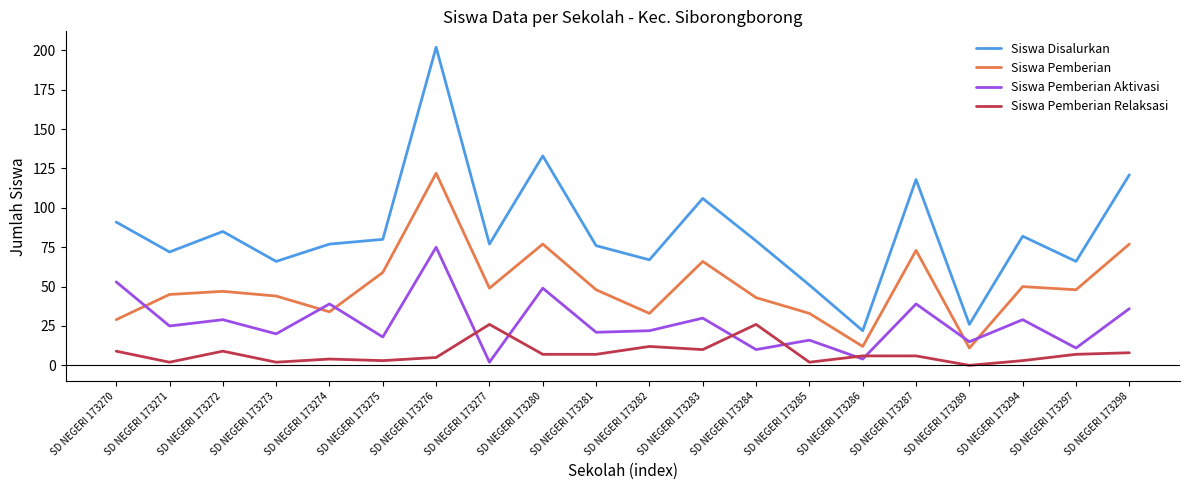

Which series ends up on top after the final intersection of Siswa Pemberian Aktivasi and Siswa Pemberian?

Siswa Pemberian